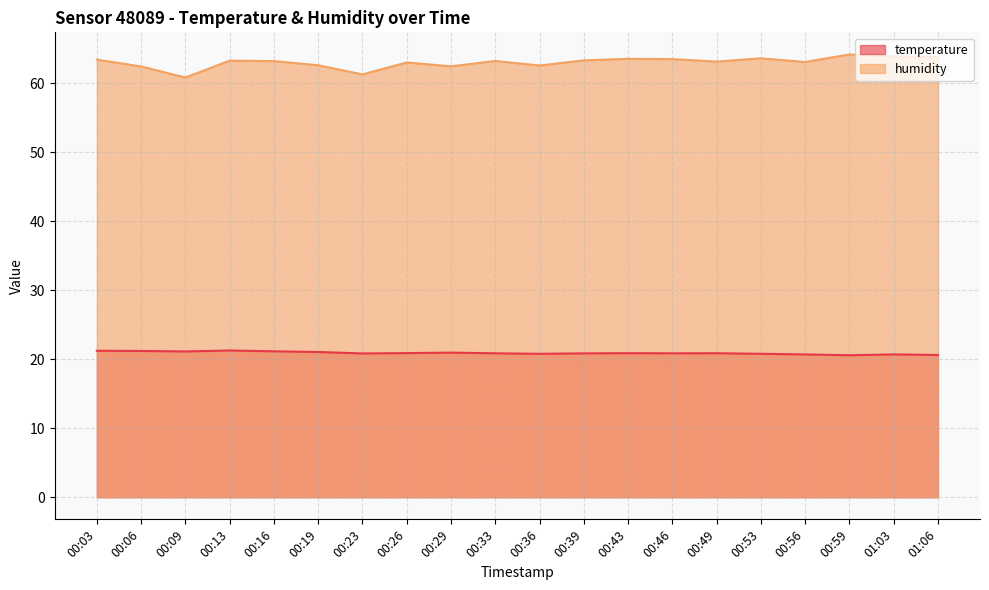

Which series has the widest spread of values?

humidity